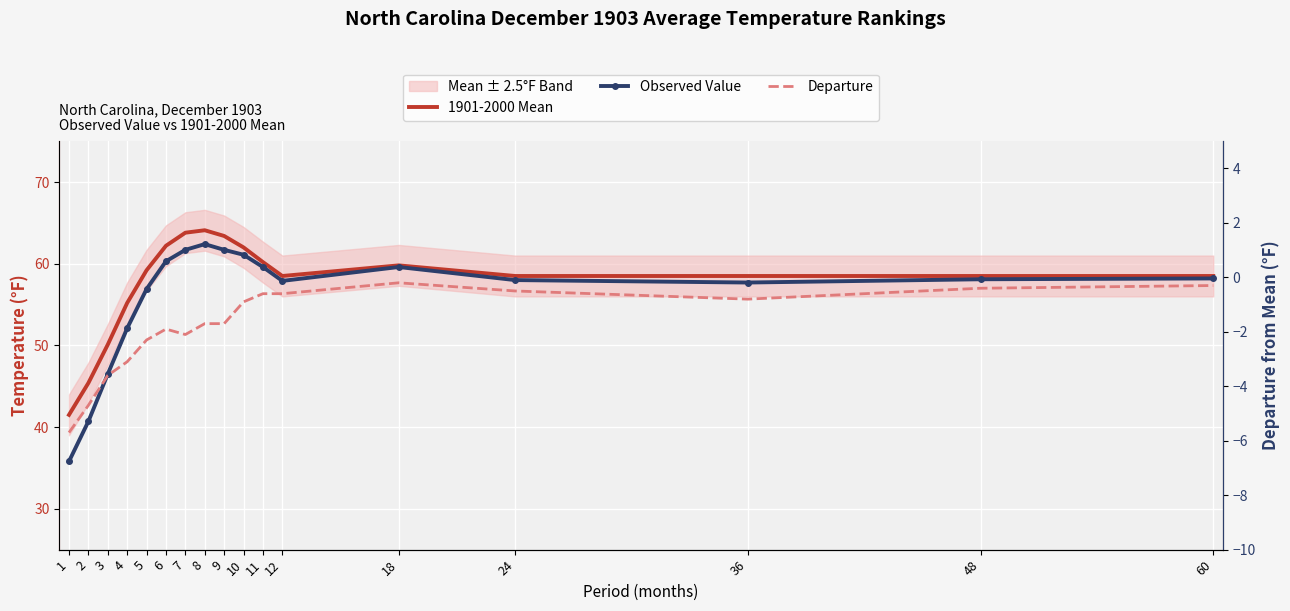

What is the greatest value displayed?

64.1